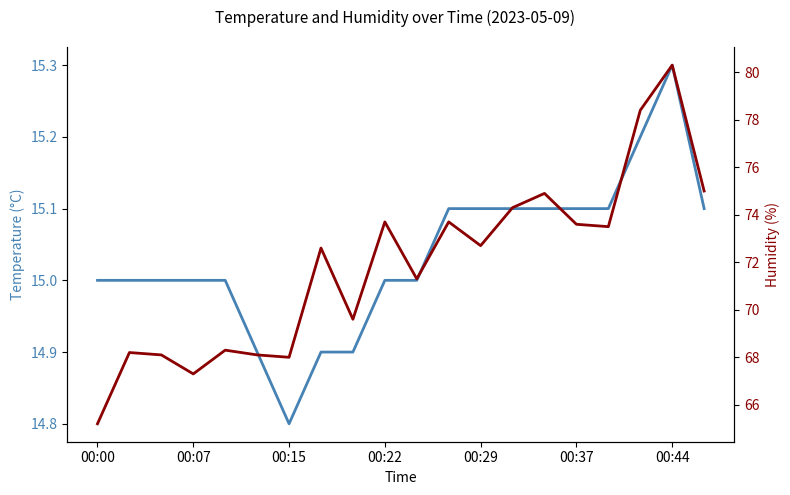

What is the highest value of the humidity series?

80.3